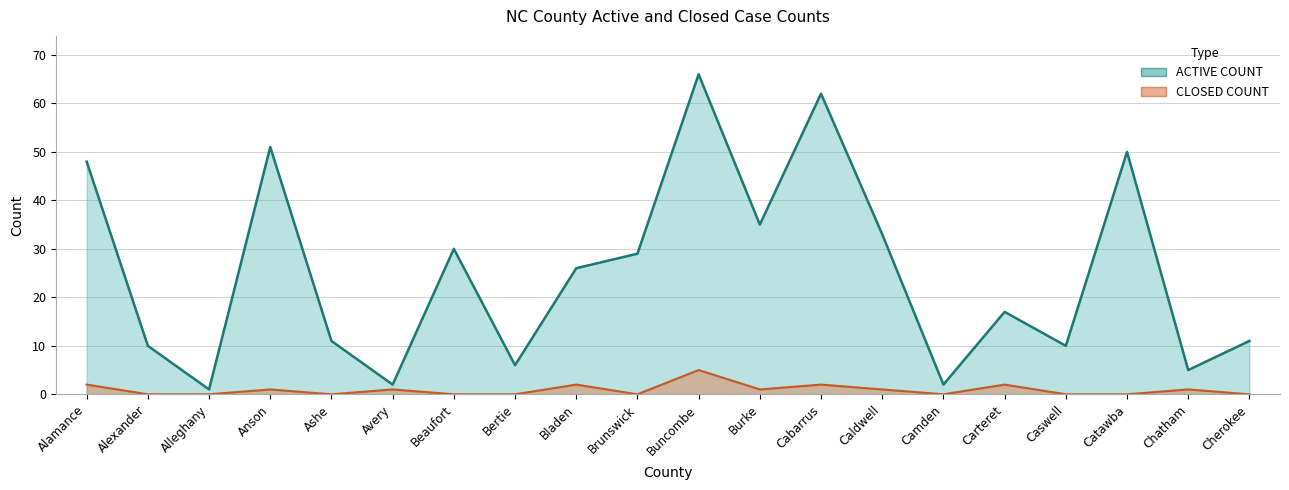

What are all the series names shown in the legend?

ACTIVE COUNT, CLOSED COUNT